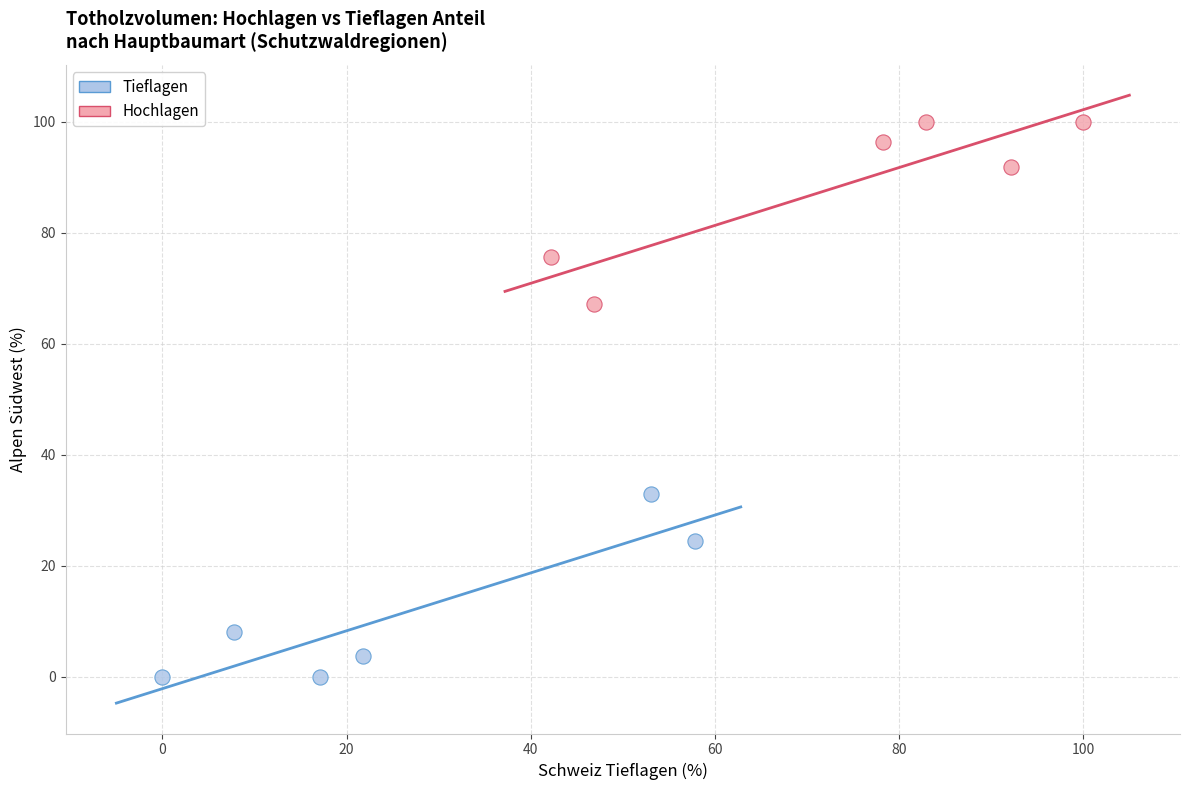

Which series reaches the maximum Y coordinate?

Hochlagen